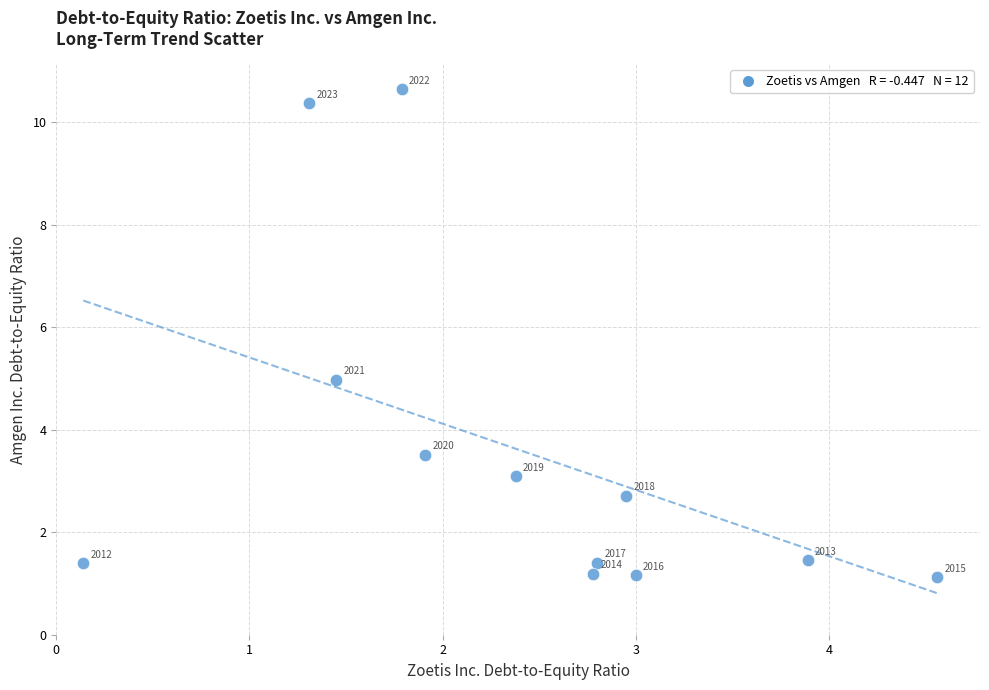

What Y value in the scatter plot is closest to 5?

5.0